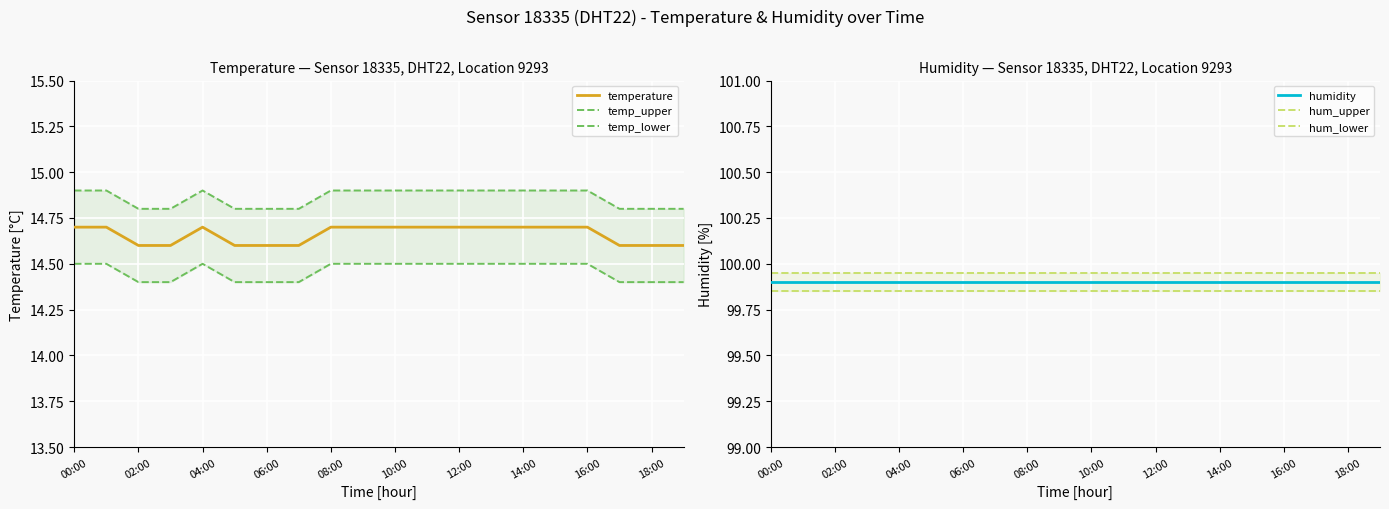

Is it true that temperature equals 14.7 at 04:00?

True